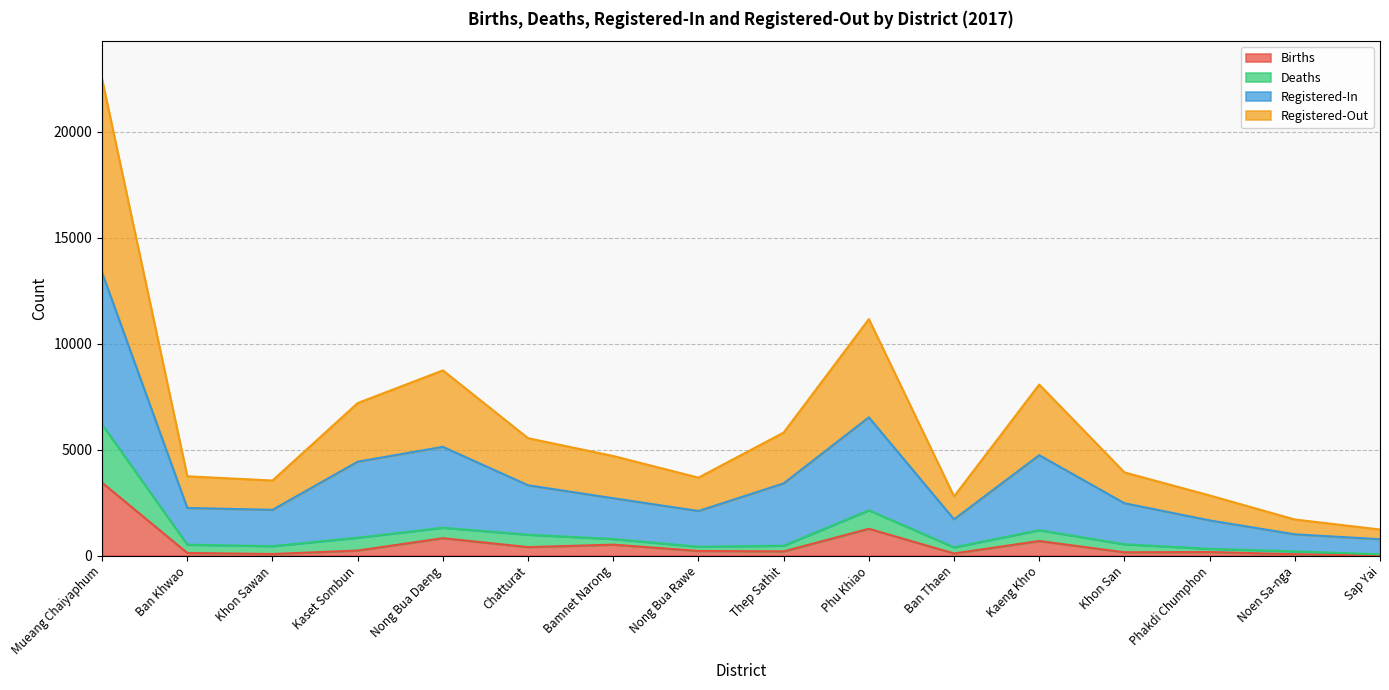

True or false: Births and Deaths intersect in this chart.

False